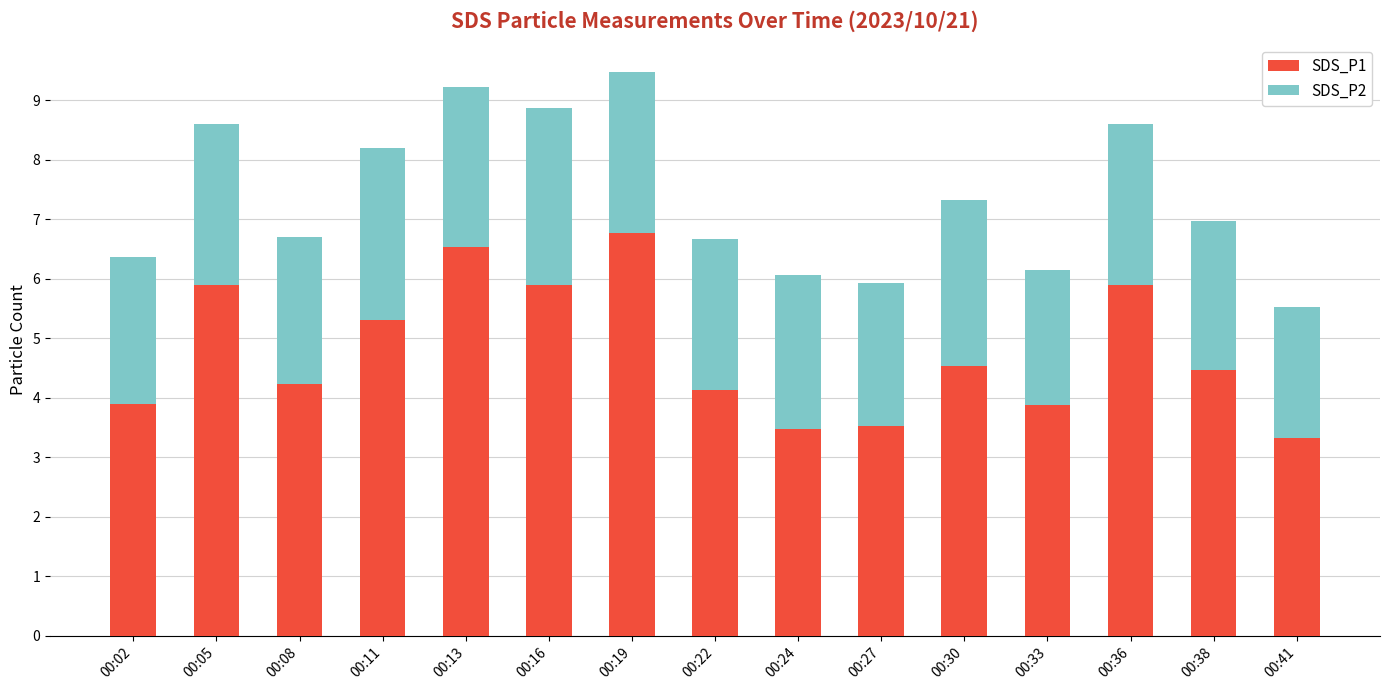

Where does the SDS_P1 series first go above 4?

00:05